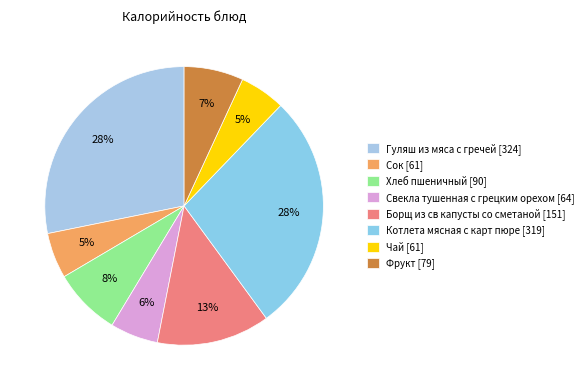

Does Фрукт represent more than half of the total?

No